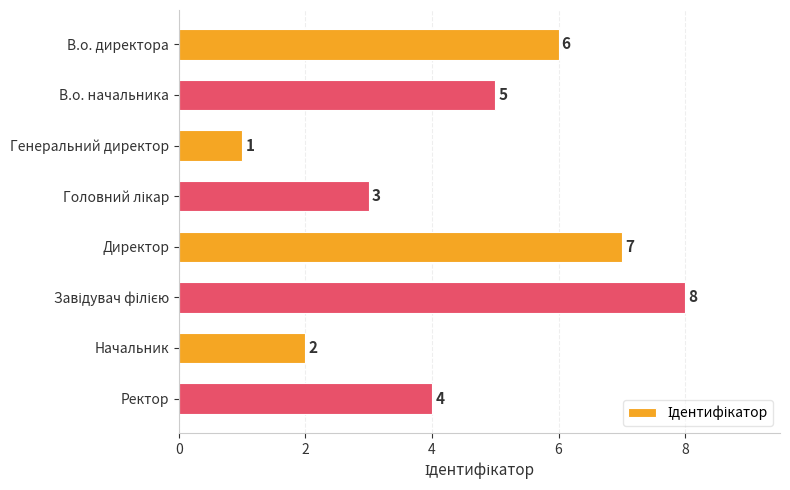

What is the label of the 1st bar from the top?

В.о. директора